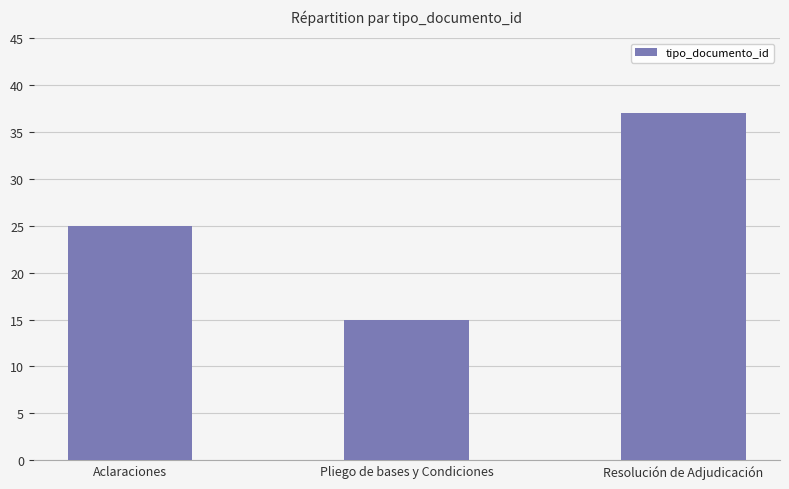

The chart shows a value of 25 at Aclaraciones. True or false?

True